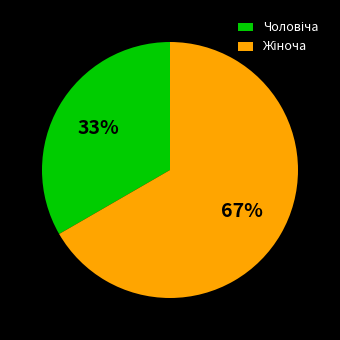

Does any single category account for the majority?

Yes